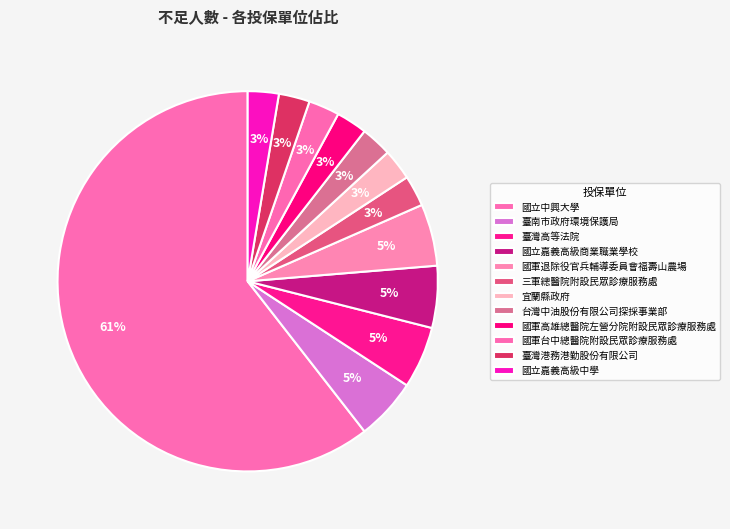

How many segments does this pie chart have?

12